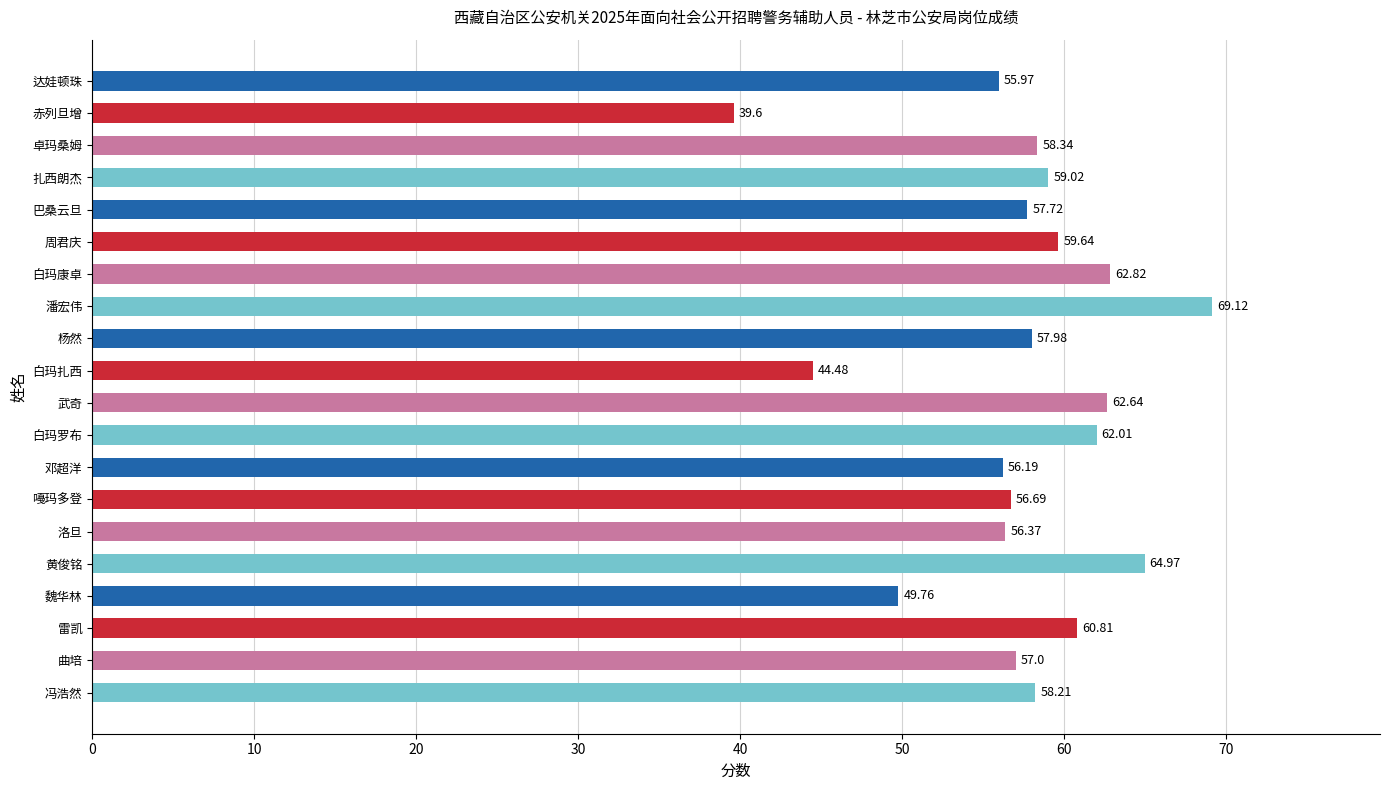

What is the label of the 12th bar from the bottom?

杨然